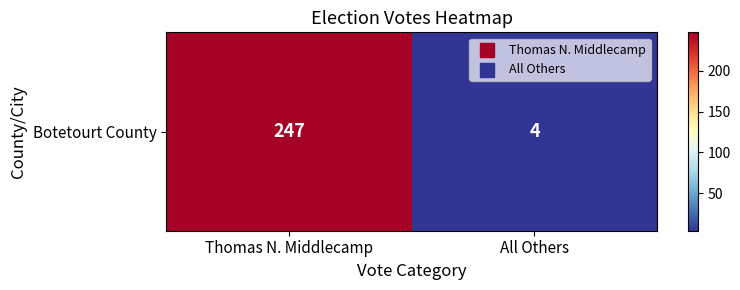

Which category has the highest value across all series?

Thomas N. Middlecamp